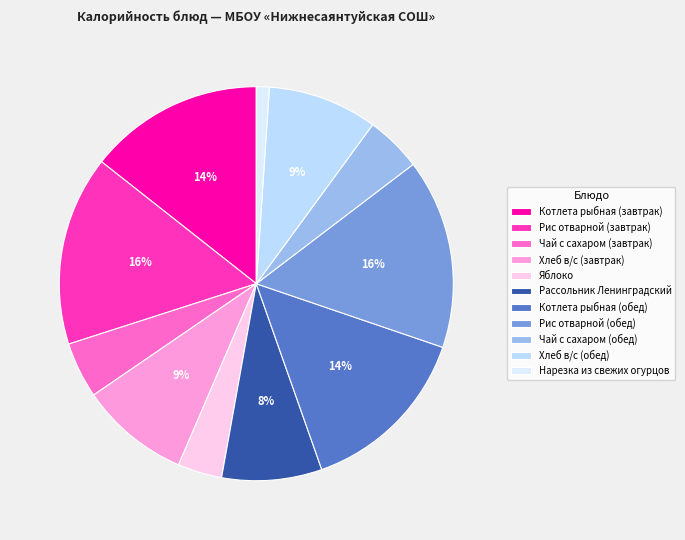

Does Рис отварной (завтрак) account for over 50% of the chart?

No